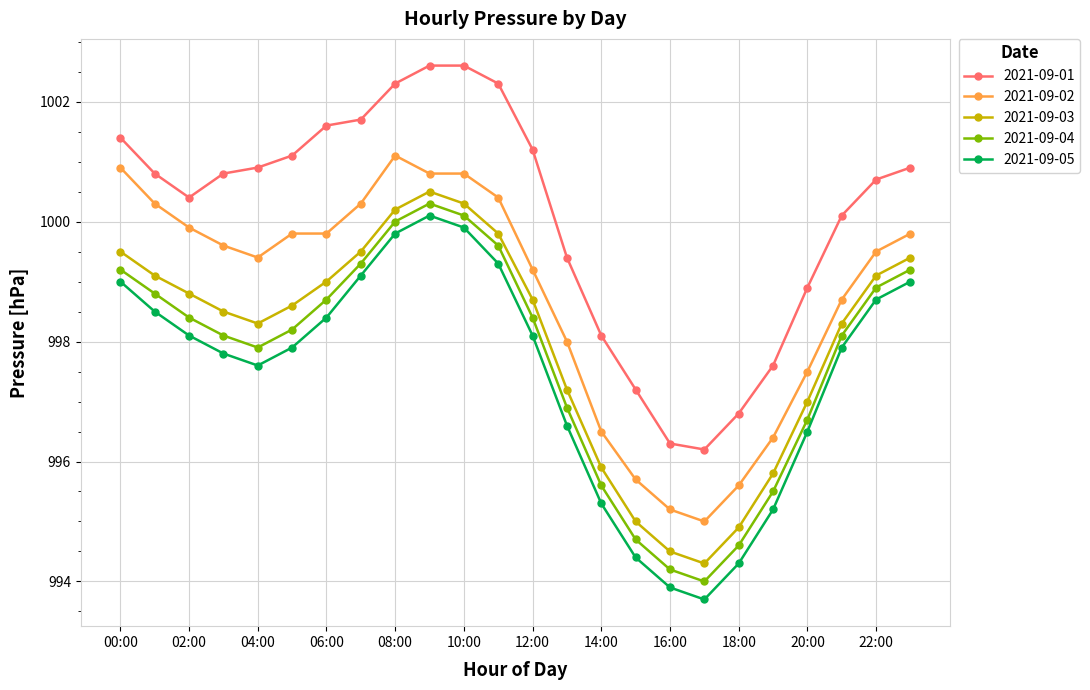

What is the difference between the second highest and second lowest values in the 2021-09-01 series?

6.3